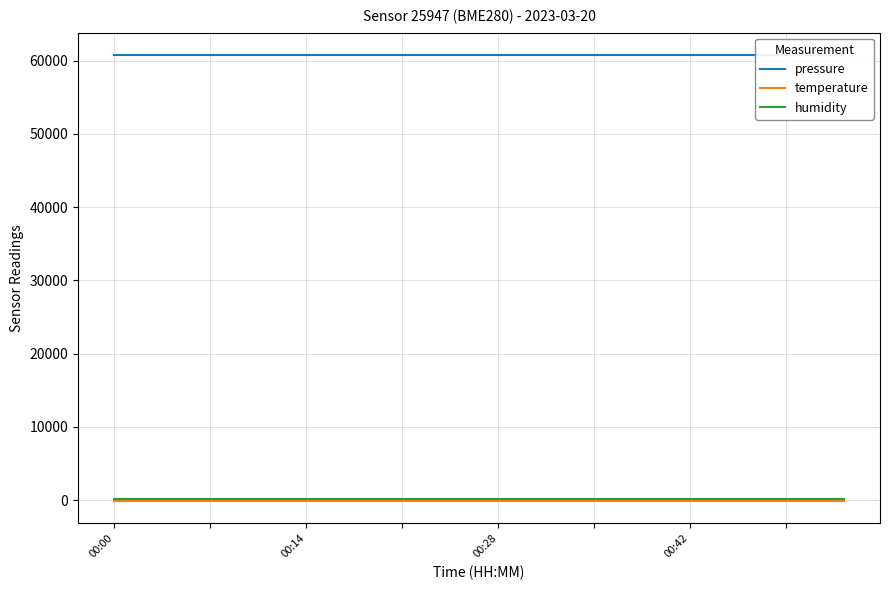

What is the label of the 2nd point from the right?

18